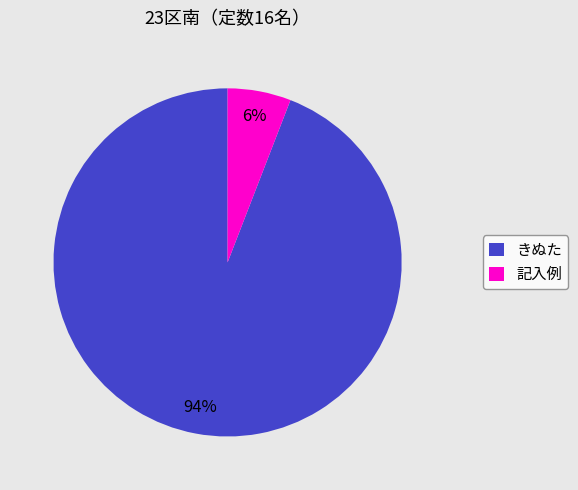

Does きぬた account for over 50% of the chart?

Yes